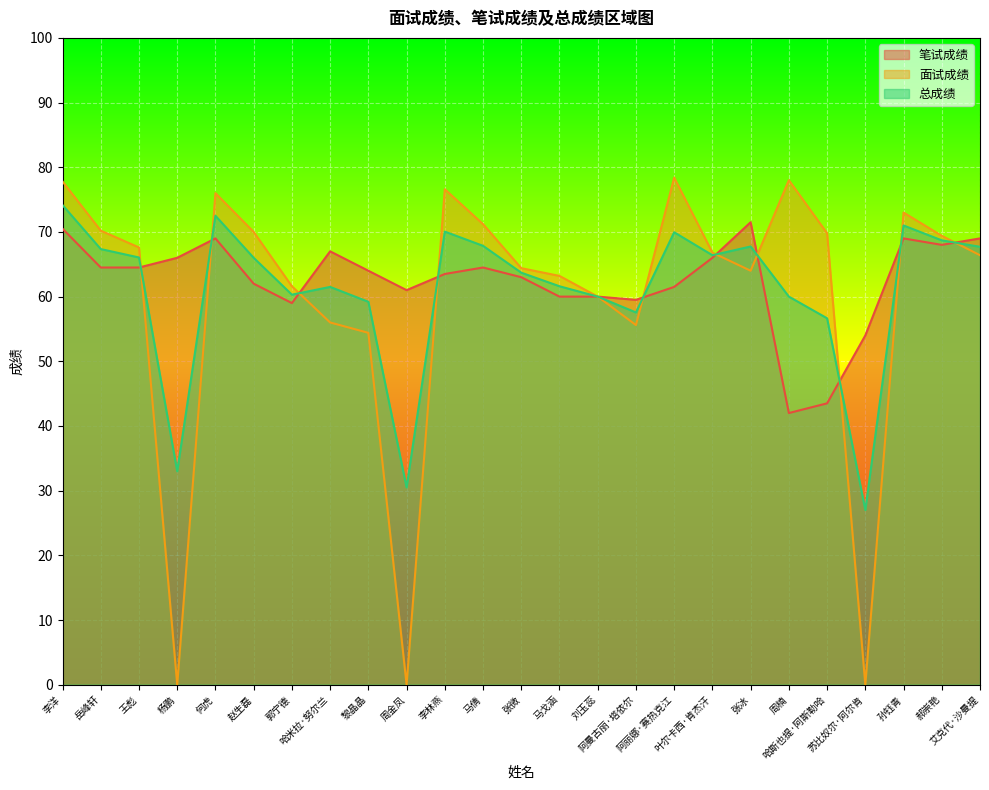

How many times do 笔试成绩 and 总成绩 cross each other?

10